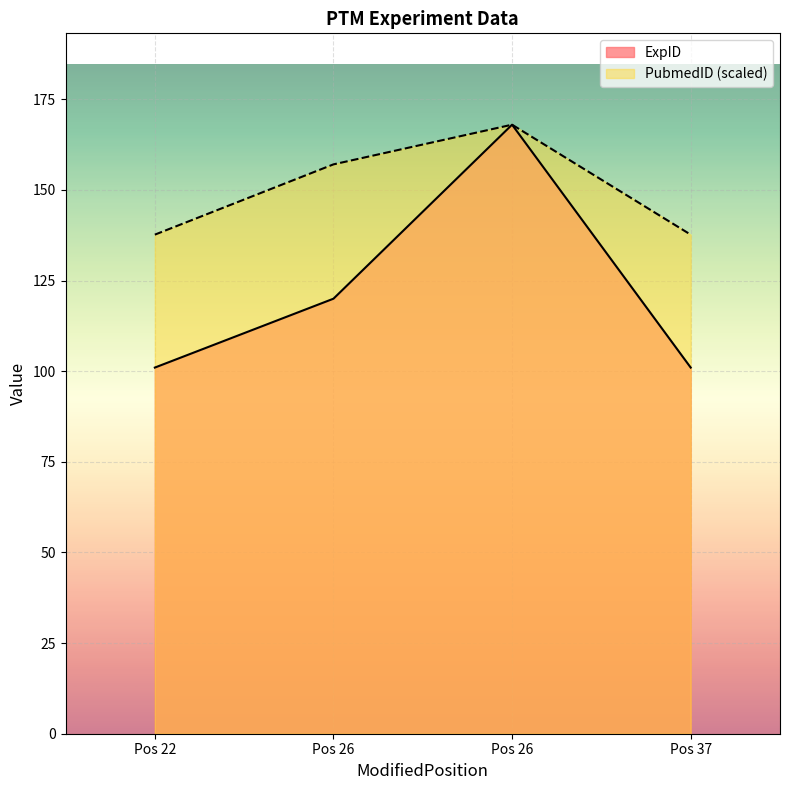

Does the chart display data point markers on the line(s)?

No